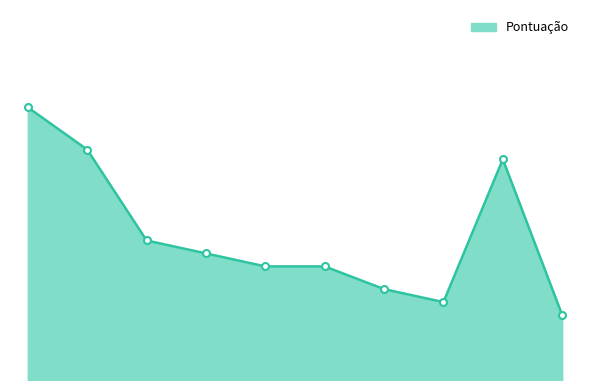

Does the chart have visible grid lines?

No